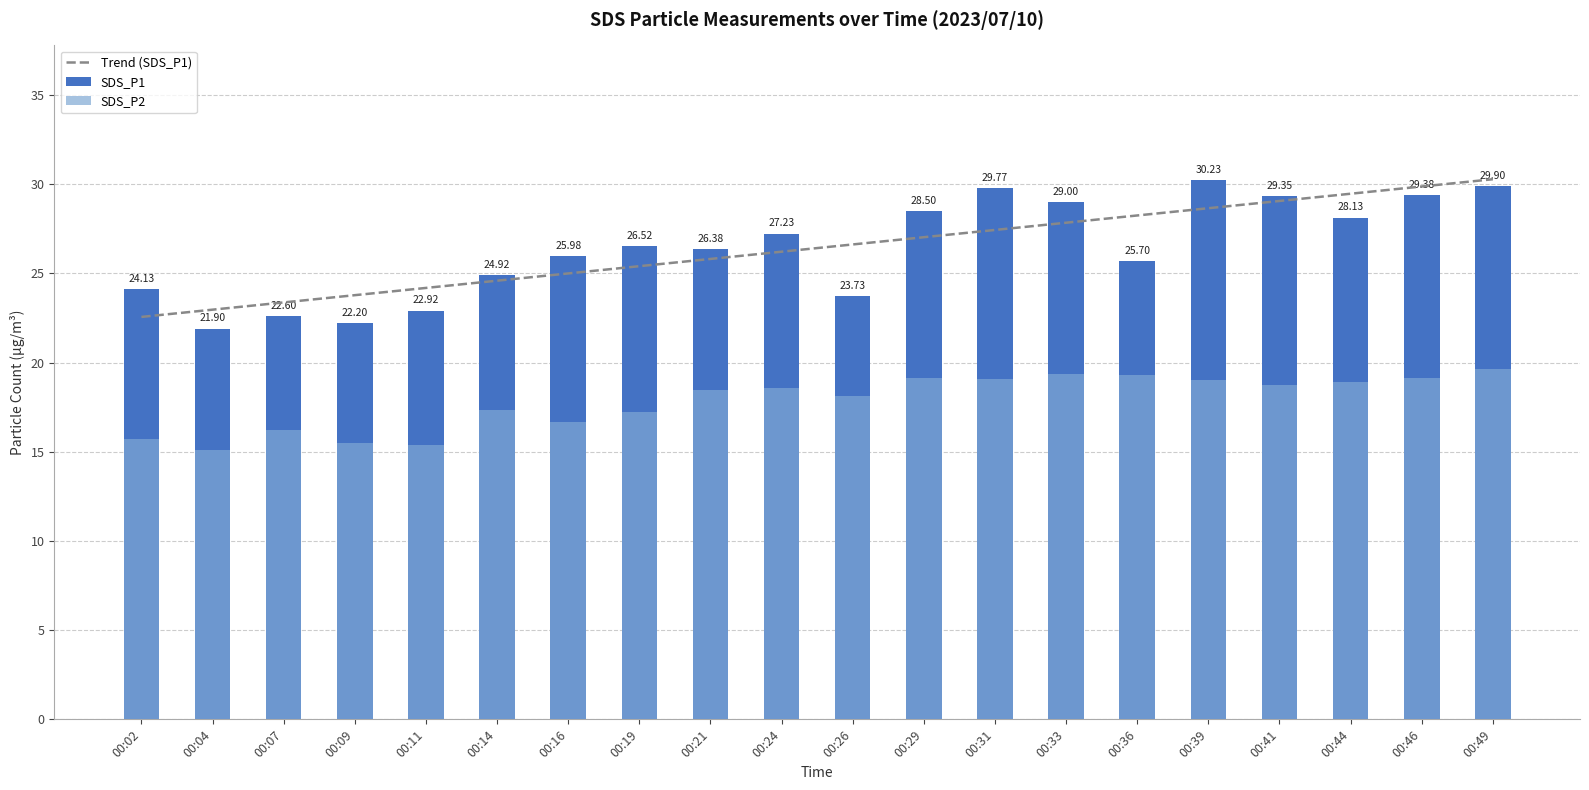

Reading left to right, list all the values displayed in this chart.

00:02=24.1	00:04=21.9	00:07=22.6	00:09=22.2	00:11=22.9	00:14=24.9	00:16=26.0	00:19=26.5	00:21=26.4	00:24=27.2	00:26=23.7	00:29=28.5	00:31=29.8	00:33=29.0	00:36=25.7	00:39=30.2	00:41=29.4	00:44=28.1	00:46=29.4	00:49=29.9